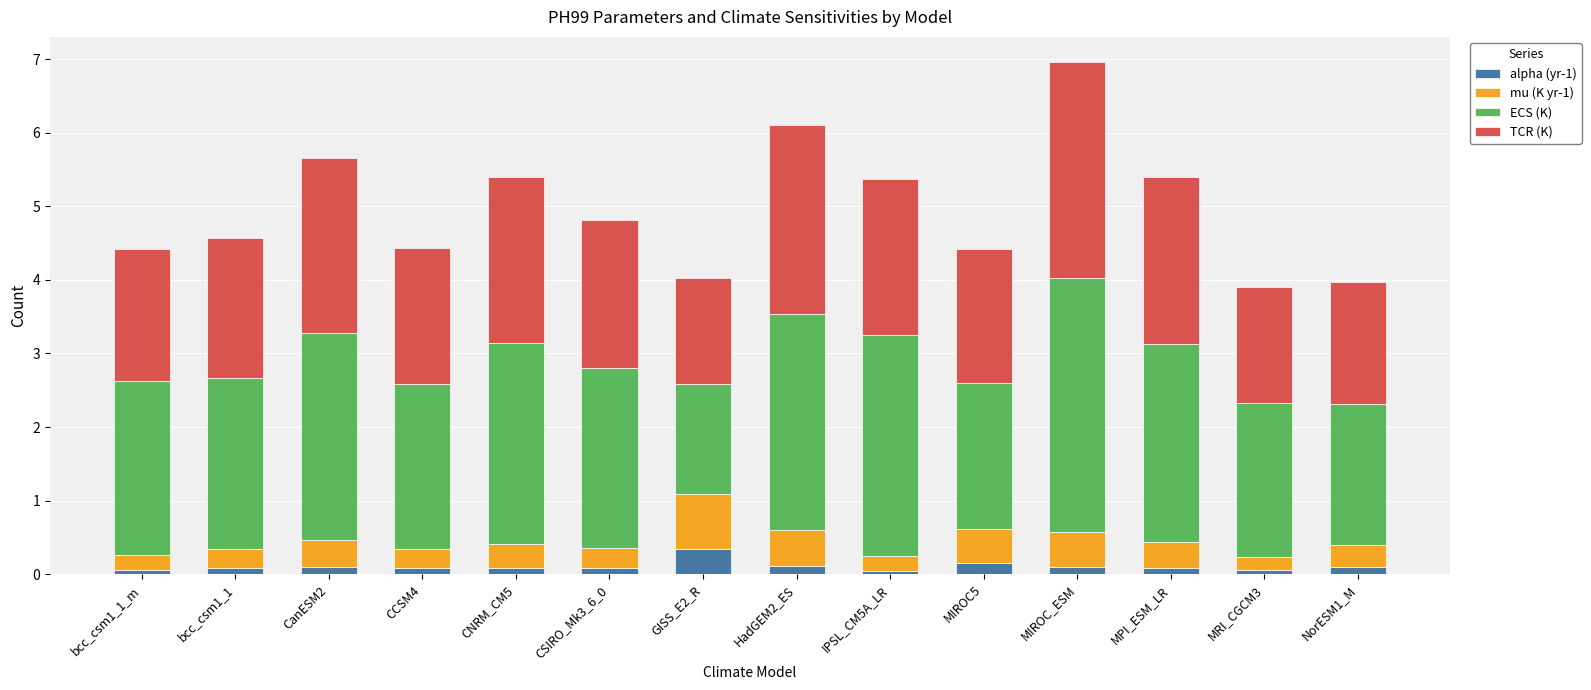

Which category has the highest value in the alpha (yr-1) series?

GISS_E2_R